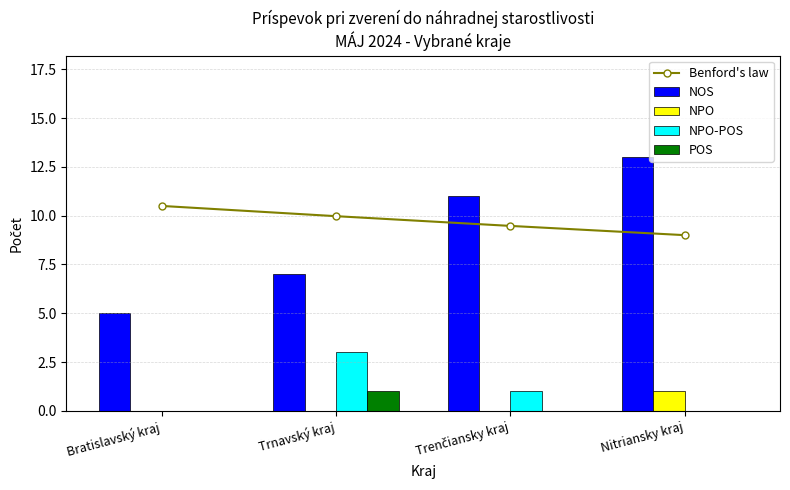

The NPO-POS series shows -1.9 at Bratislavský kraj. True or false?

False